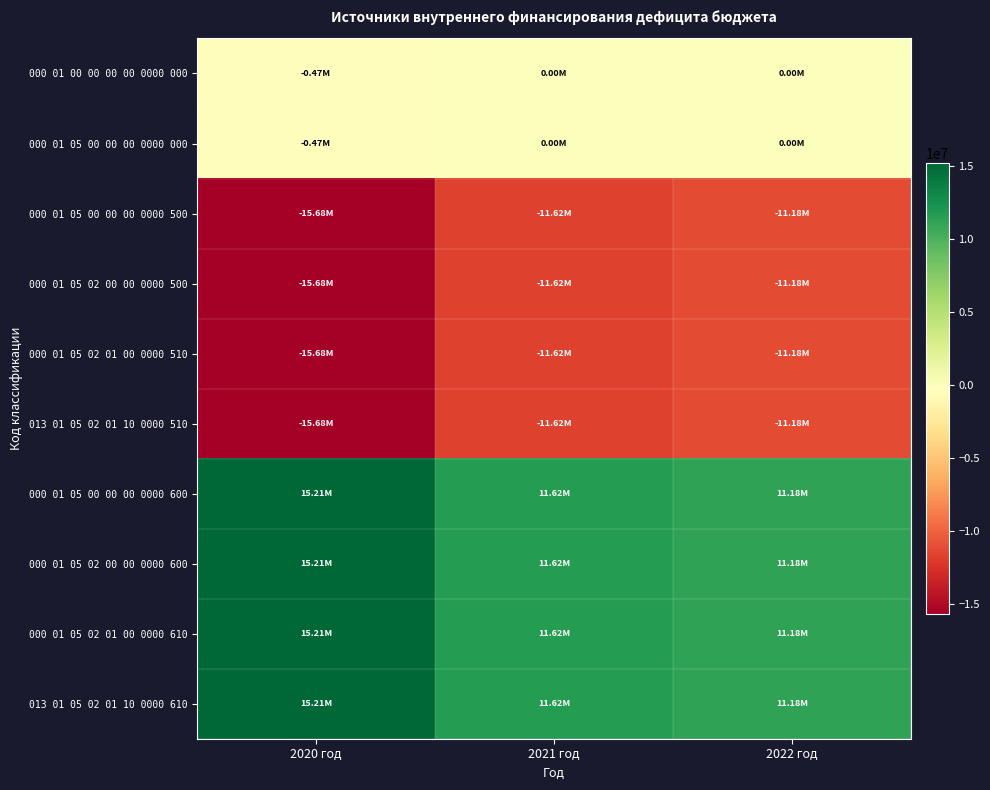

At 2021 год, list the series in order from largest to smallest.

000 01 05 00 00 00 0000 600, 000 01 05 02 00 00 0000 600, 000 01 05 02 01 00 0000 610, 013 01 05 02 01 10 0000 610, 000 01 00 00 00 00 0000 000, 000 01 05 00 00 00 0000 000, 000 01 05 00 00 00 0000 500, 000 01 05 02 00 00 0000 500, 000 01 05 02 01 00 0000 510, 013 01 05 02 01 10 0000 510